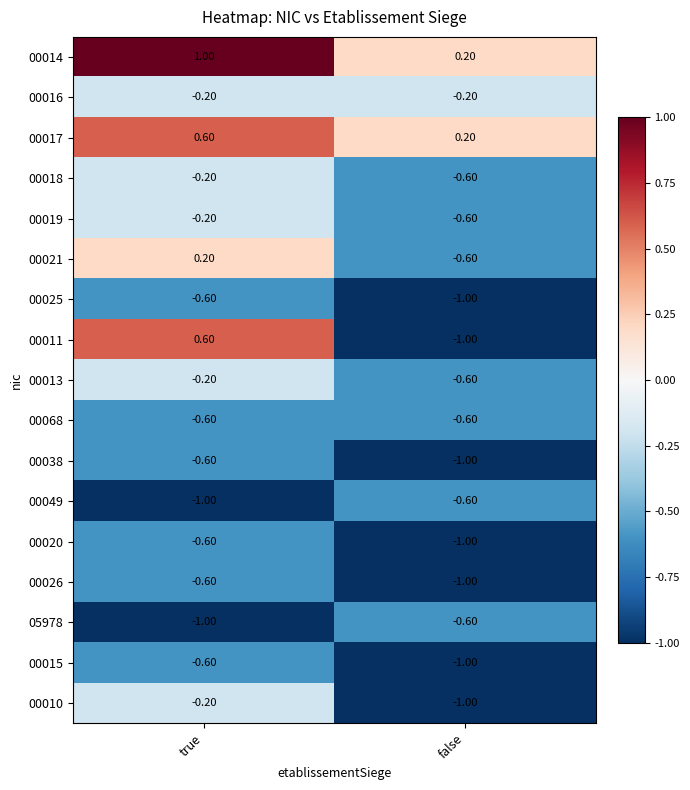

At which label is 00026 closest to 0?

true